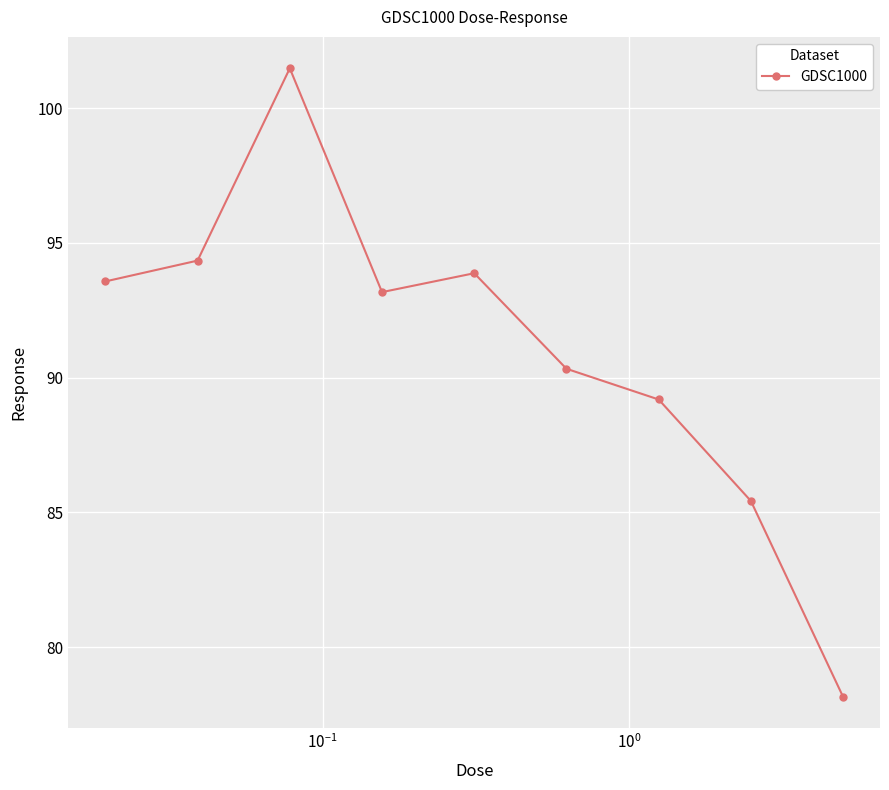

Reading right to left, transcribe all the data shown in this chart.

78.2	85.4	89.2	90.3	93.9	93.2	101.5	94.3	93.6